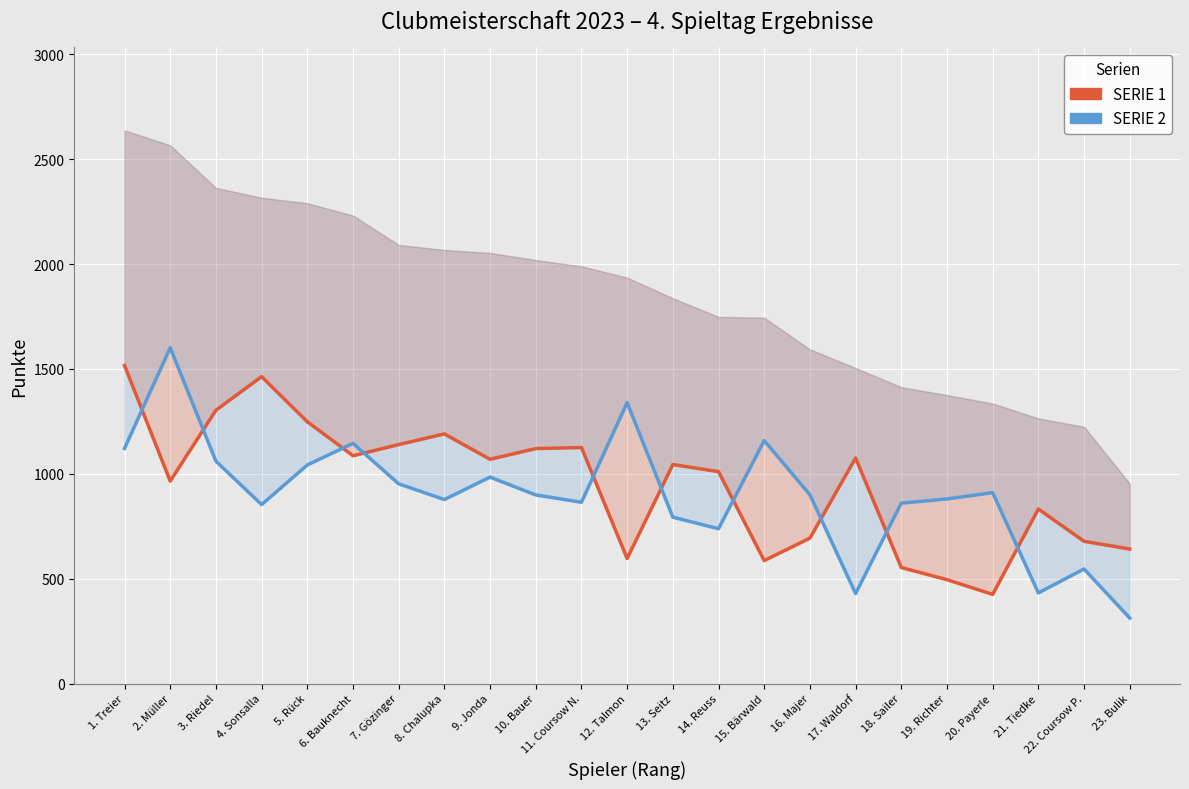

What is the spread (max minus min) of values at 22. Coursow P.?

132